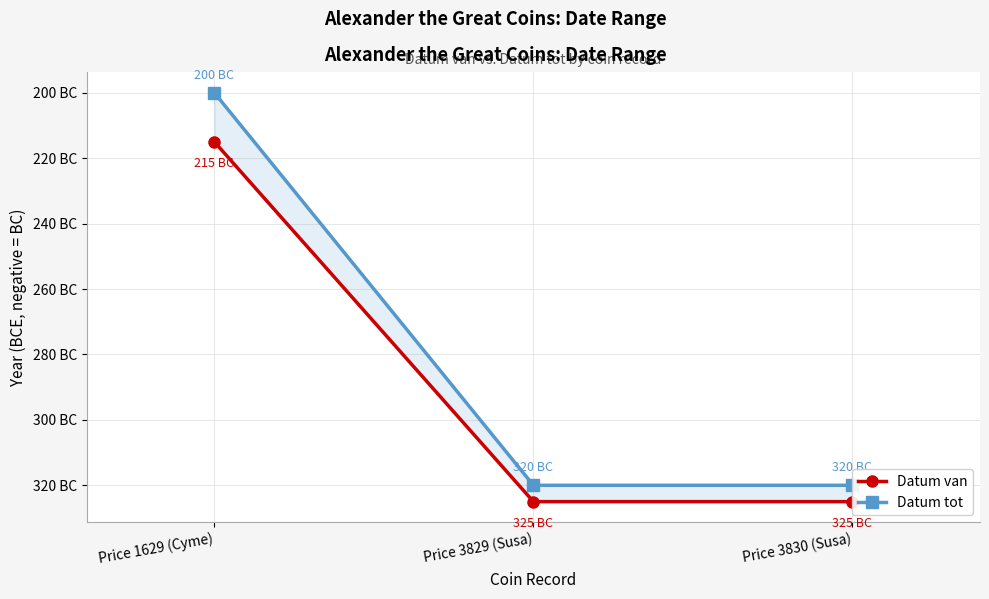

At how many categories does at least one series exceed -284?

1